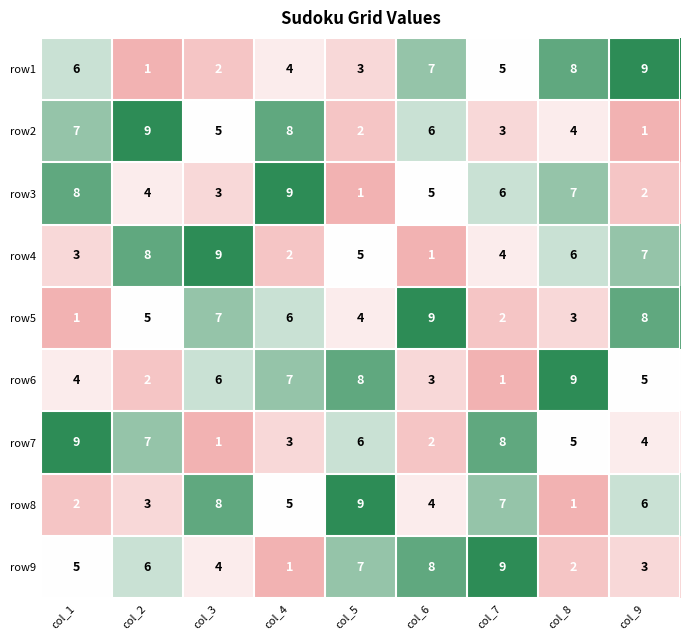

What is the total value across all series at col_2?

45